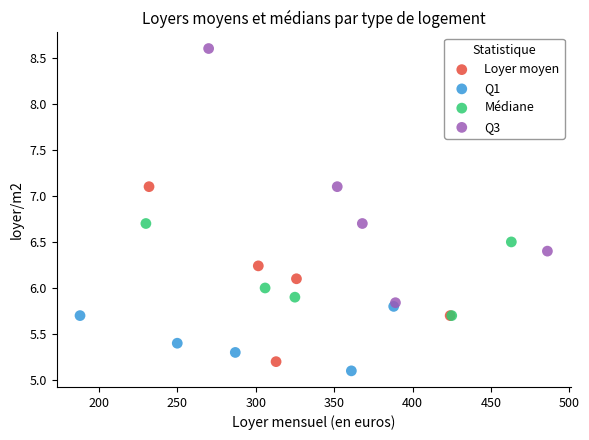

Which series reaches the maximum Y coordinate?

Q3